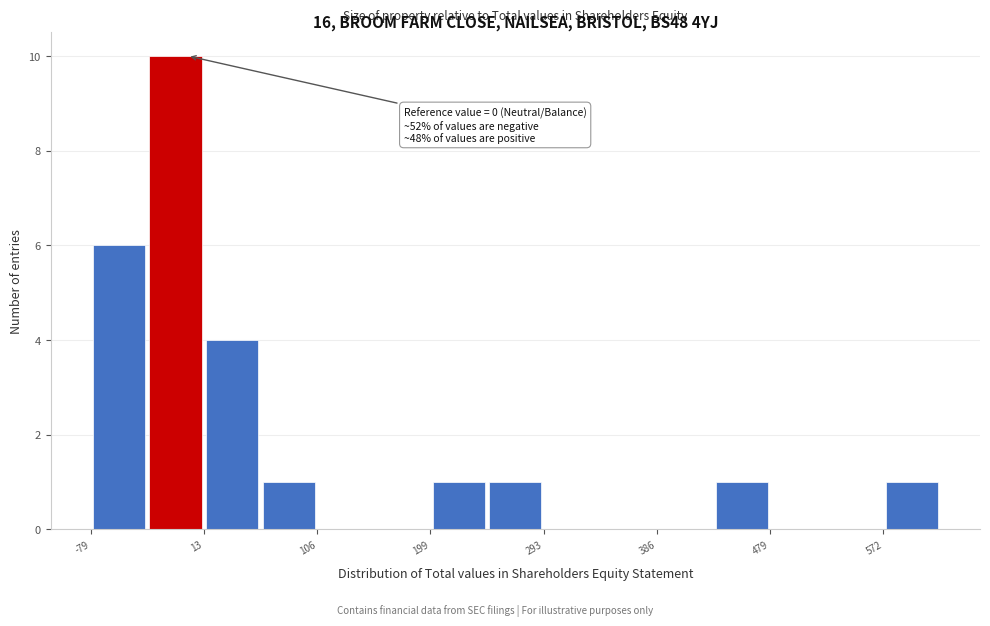

Over which range of the x-axis is the bar tallest?

-30 to 10